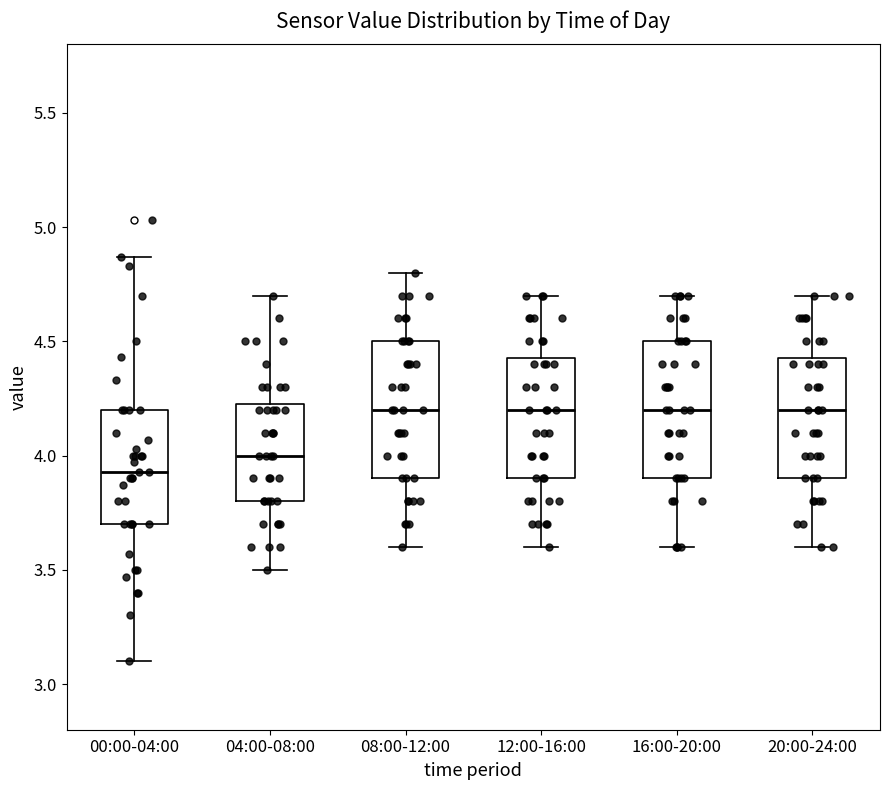

Reading left to right, read every box against the y-axis: the position of its median line, the range the box covers, and the ends of its whiskers. The values are not printed on the chart, so give them approximately, as read against the axis.

00:00-04:00: median 3.95, box 3.70 to 4.20, whiskers 3.10 to 4.85
04:00-08:00: median 4.00, box 3.80 to 4.25, whiskers 3.50 to 4.70
08:00-12:00: median 4.20, box 3.90 to 4.50, whiskers 3.60 to 4.80
12:00-16:00: median 4.20, box 3.90 to 4.45, whiskers 3.60 to 4.70
16:00-20:00: median 4.20, box 3.90 to 4.50, whiskers 3.60 to 4.70
20:00-24:00: median 4.20, box 3.90 to 4.45, whiskers 3.60 to 4.70